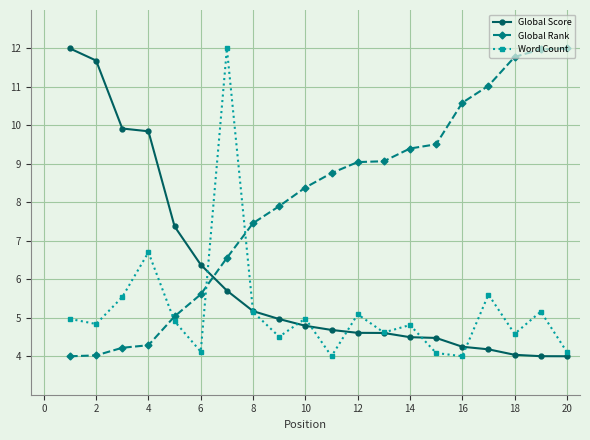

What is the lowest value of the Word Count series?

4.0